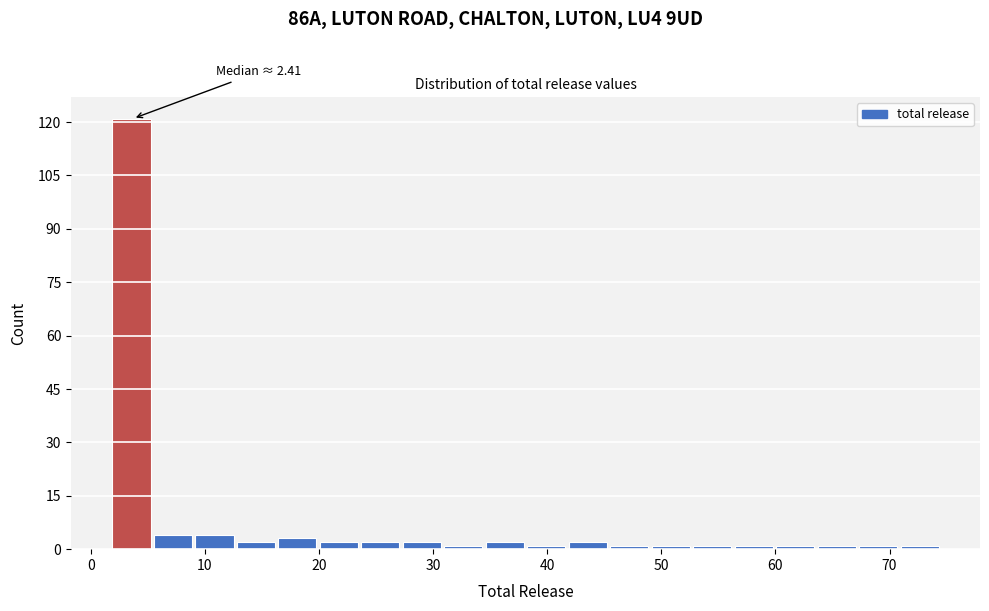

Around what value on the x-axis is the tallest bar? Give the approximate position of its centre, as read against the axis.

4